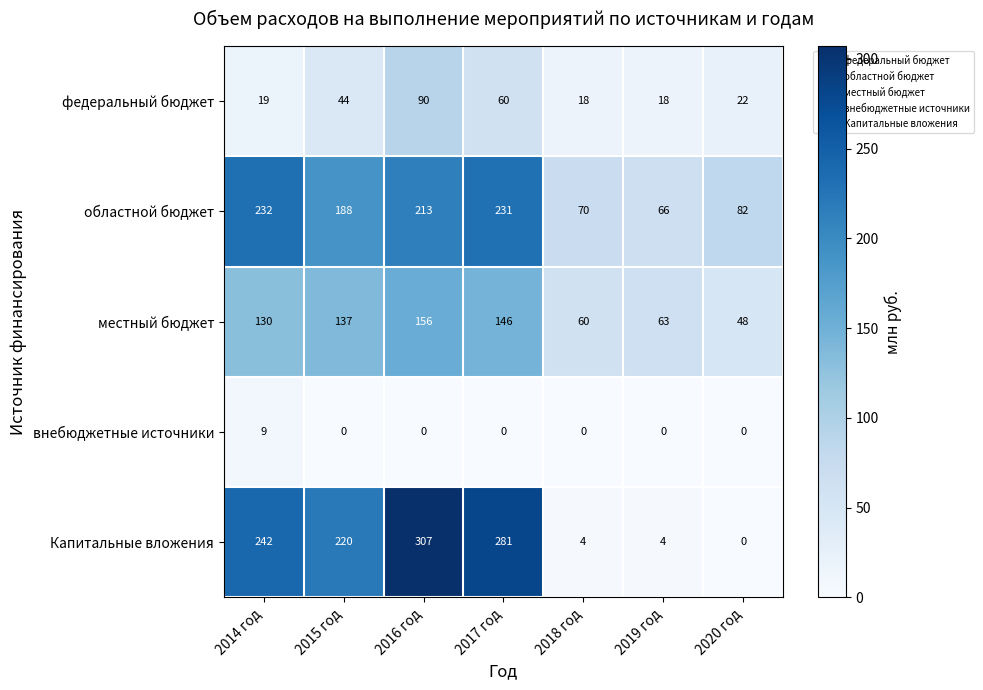

What is the sum of the областной бюджет values at 2014 год and 2017 год?

463